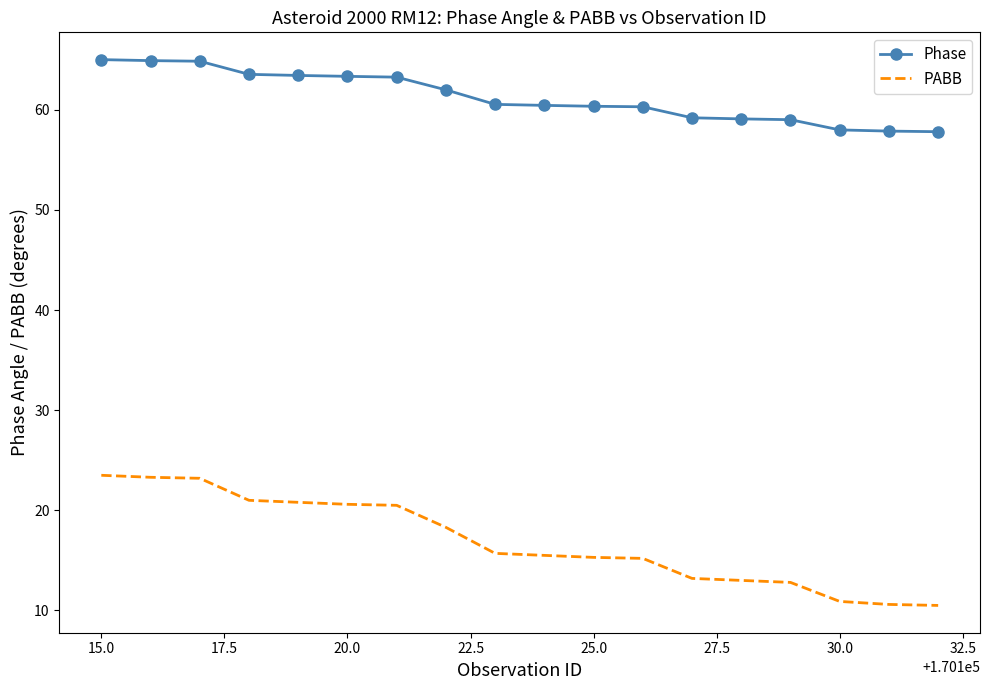

What are all the series names shown in the legend?

Phase, PABB